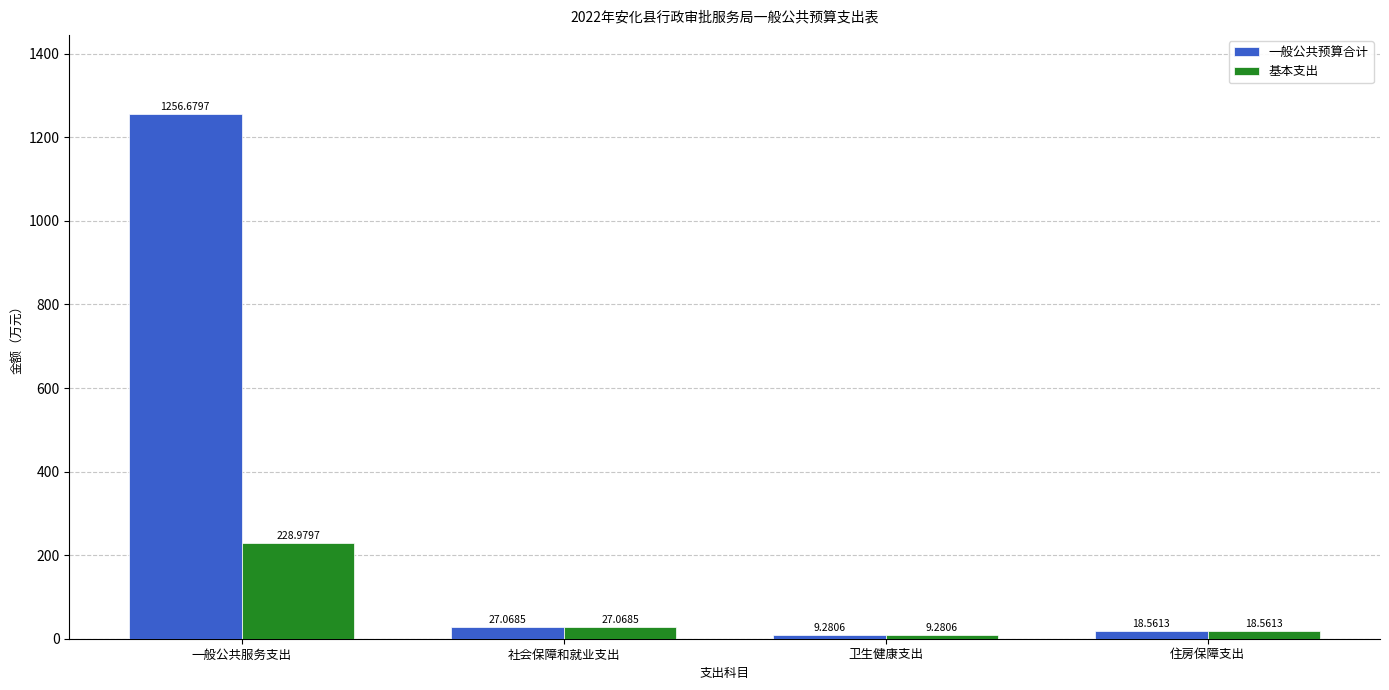

What position from the right is 一般公共服务支出?

4